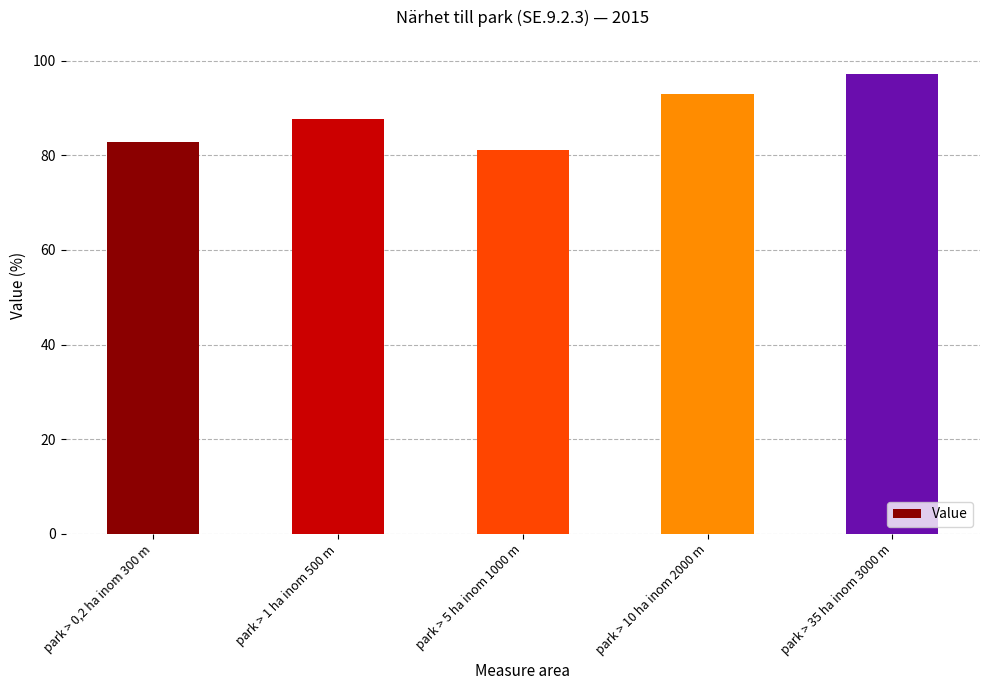

At which label is the value closest to 89?

park > 1 ha inom 500 m